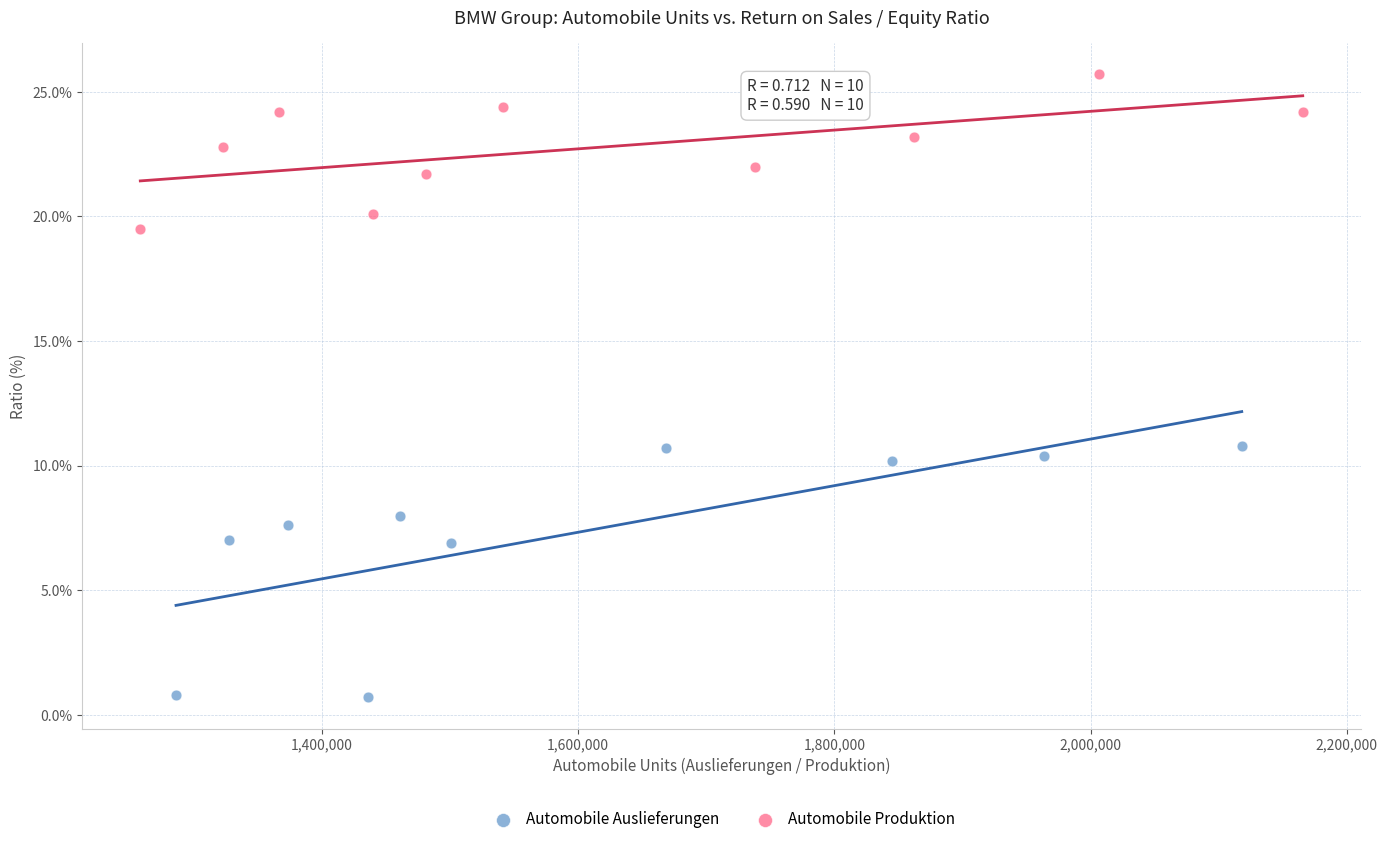

What are all the series names shown in the legend?

Automobile Auslieferungen, Automobile Produktion